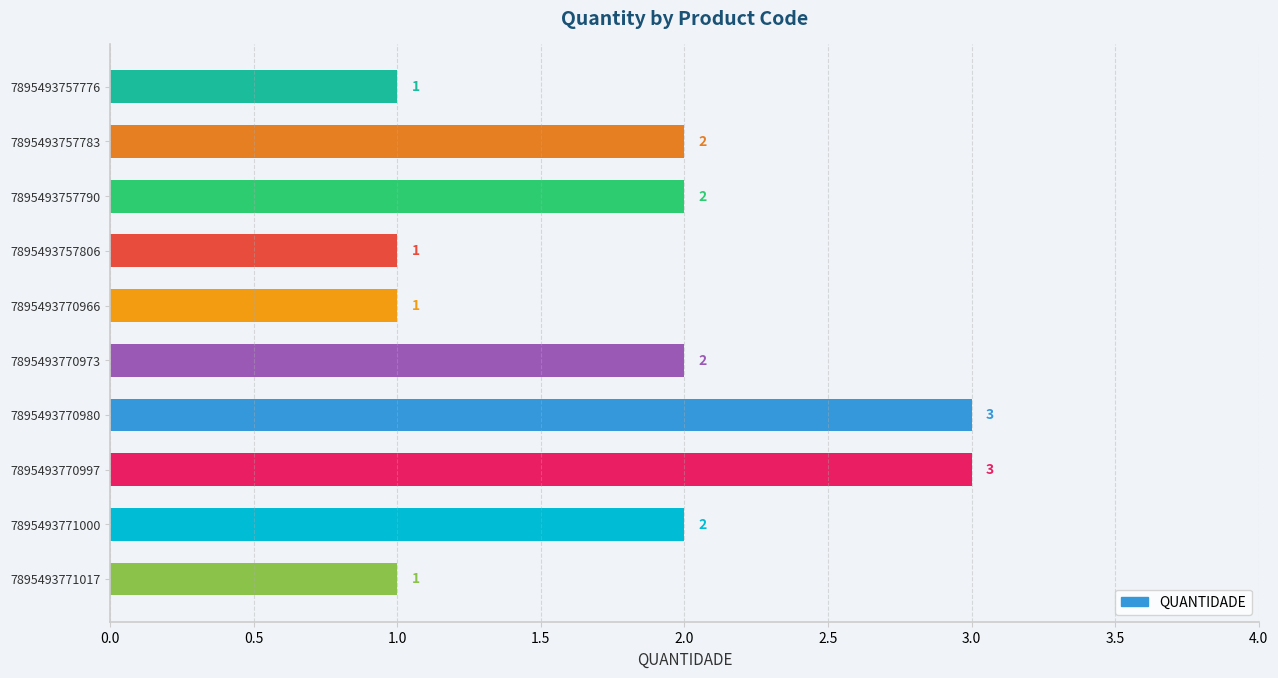

What is the value of the 6th bar from the top?

2